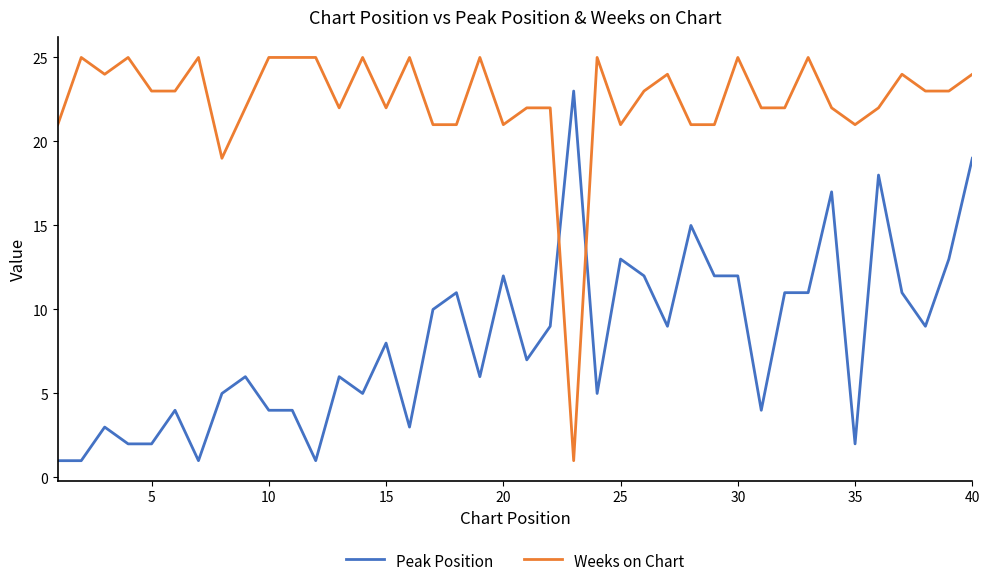

Which series has the largest total across all categories?

Weeks on Chart